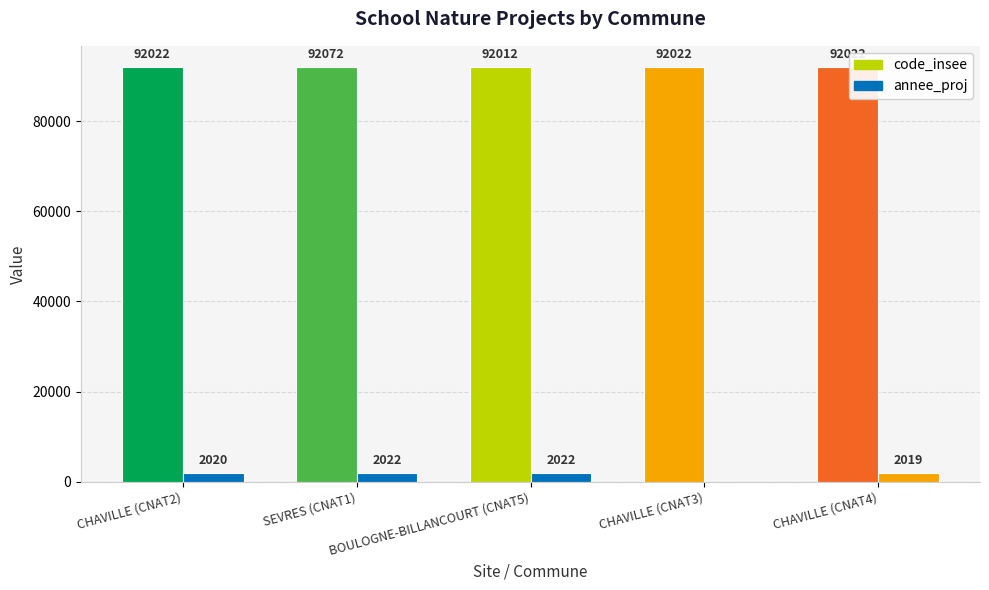

Which series has the largest total across all categories?

code_insee